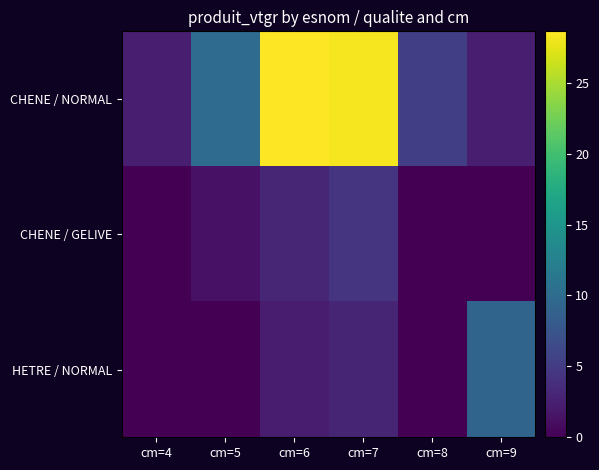

List the series in order of their peak value, lowest first.

CHENE / GELIVE, HETRE / NORMAL, CHENE / NORMAL